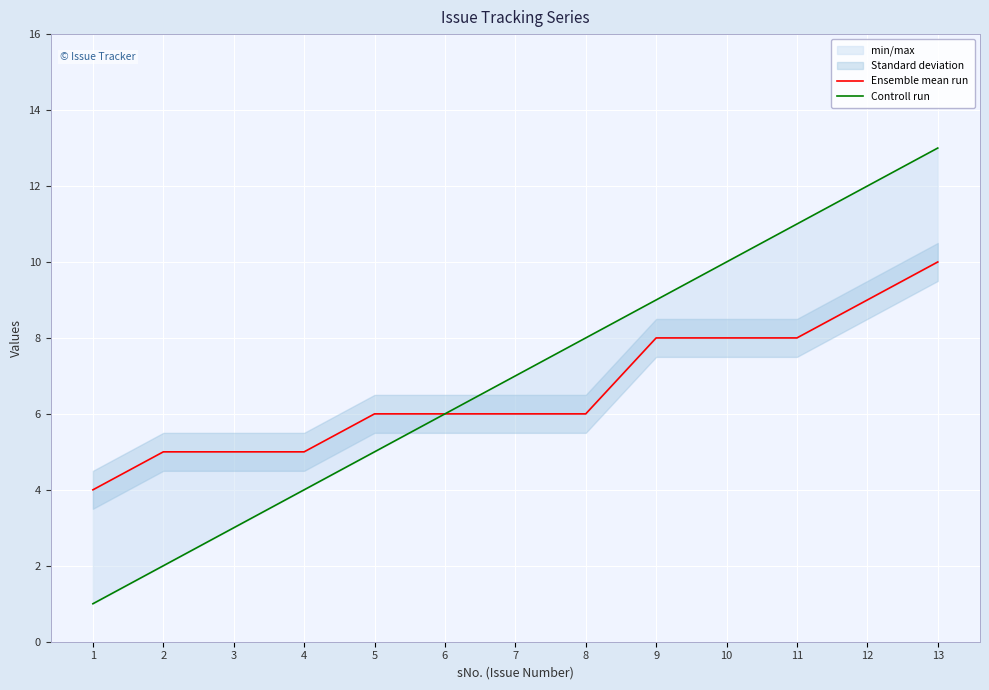

At which label is Controll run closest to 7?

7